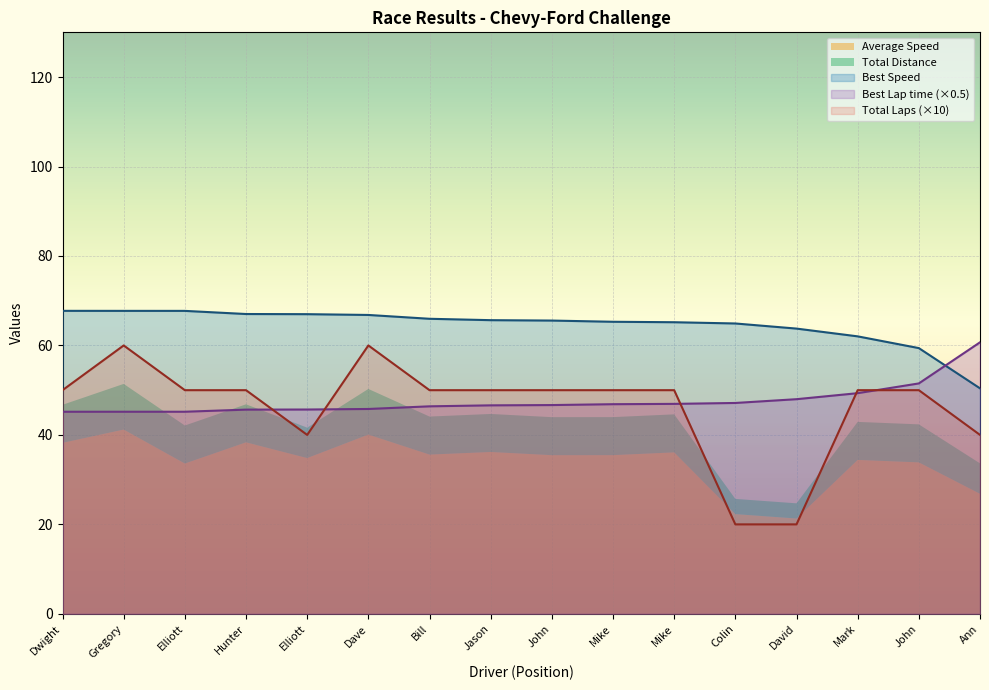

Which category has the lowest value in the Best Speed series?

Ann